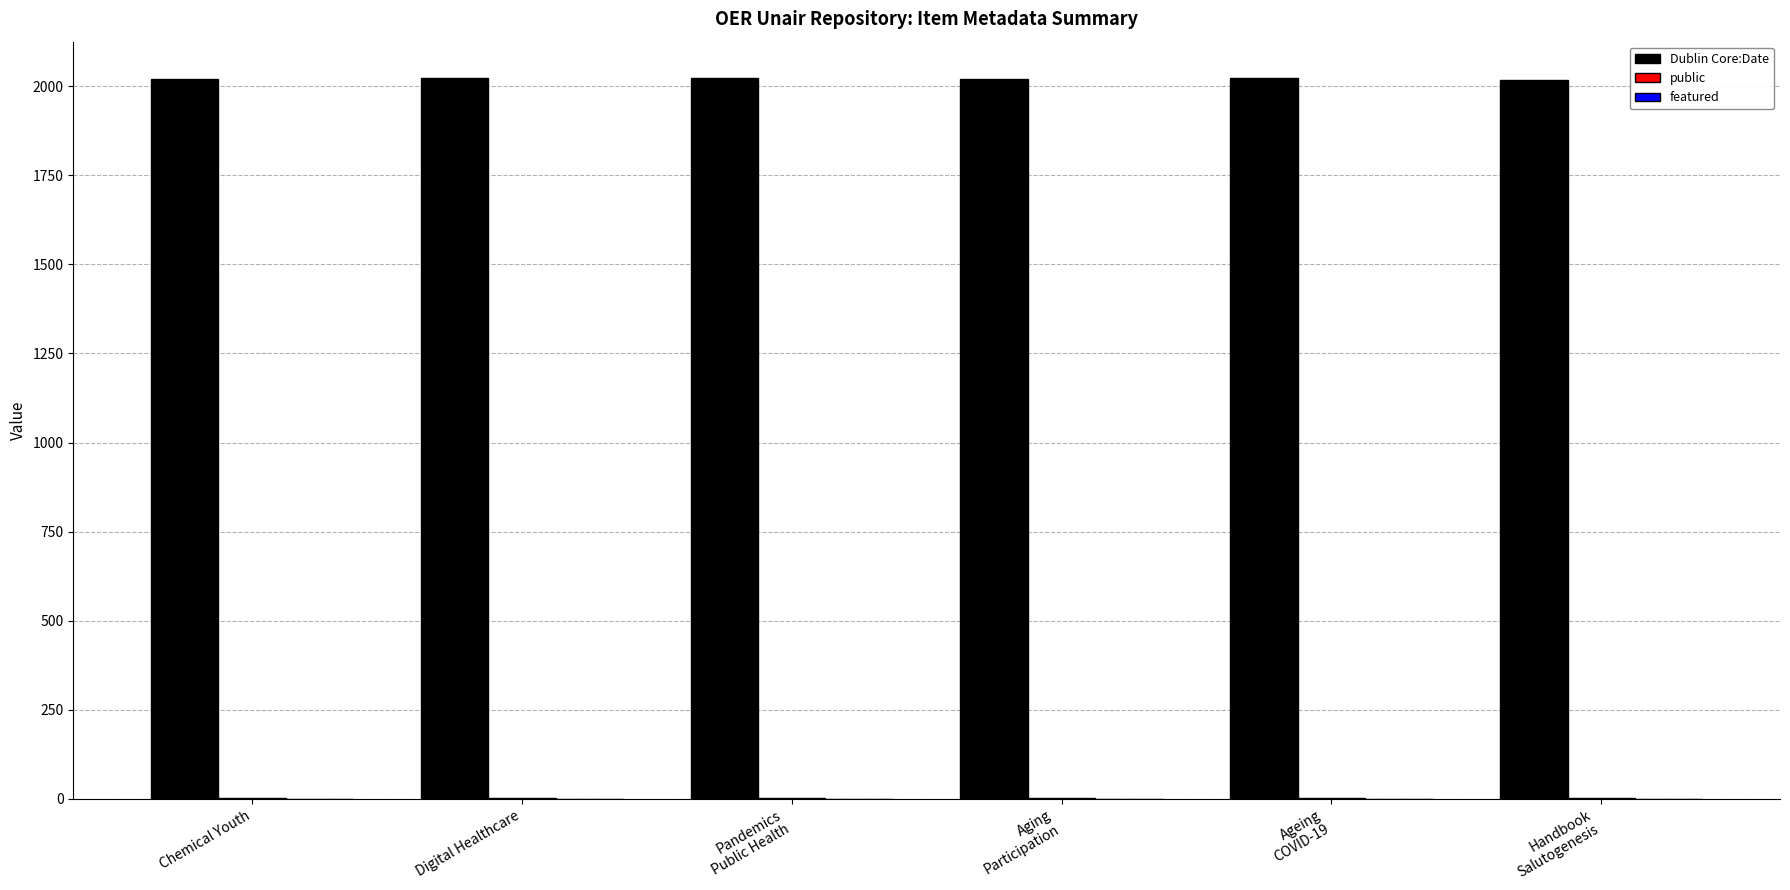

Which series has the largest total across all categories?

Dublin Core:Date